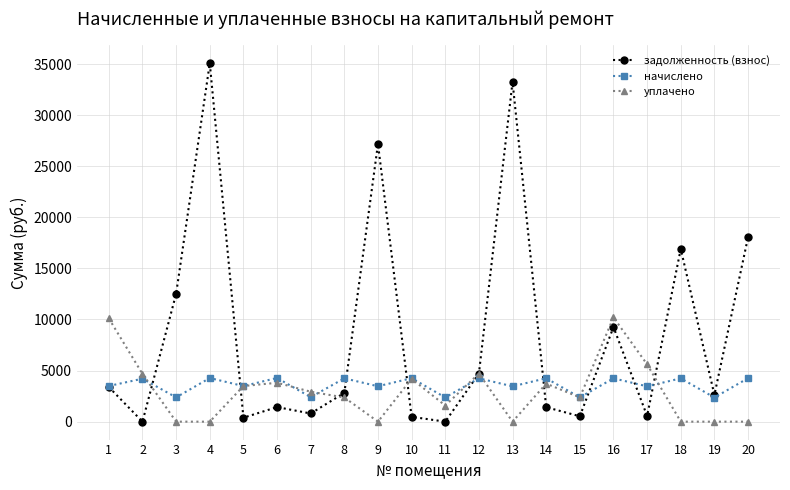

The value of задолженность (взнос) at 13 is 33258.2. True or false?

True